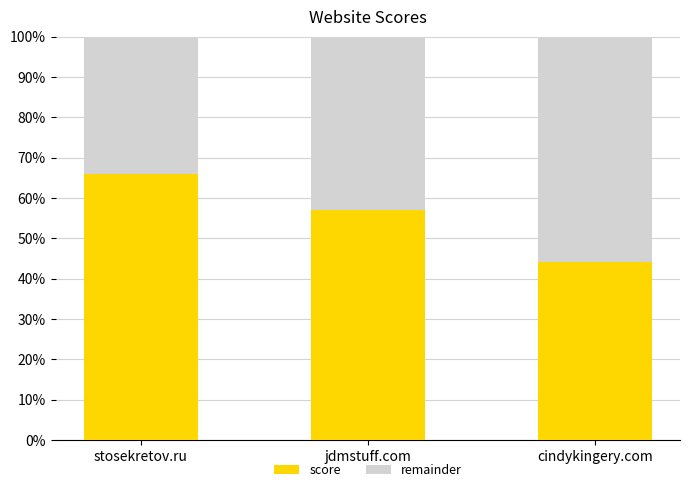

At which label is score closest to 55?

jdmstuff.com